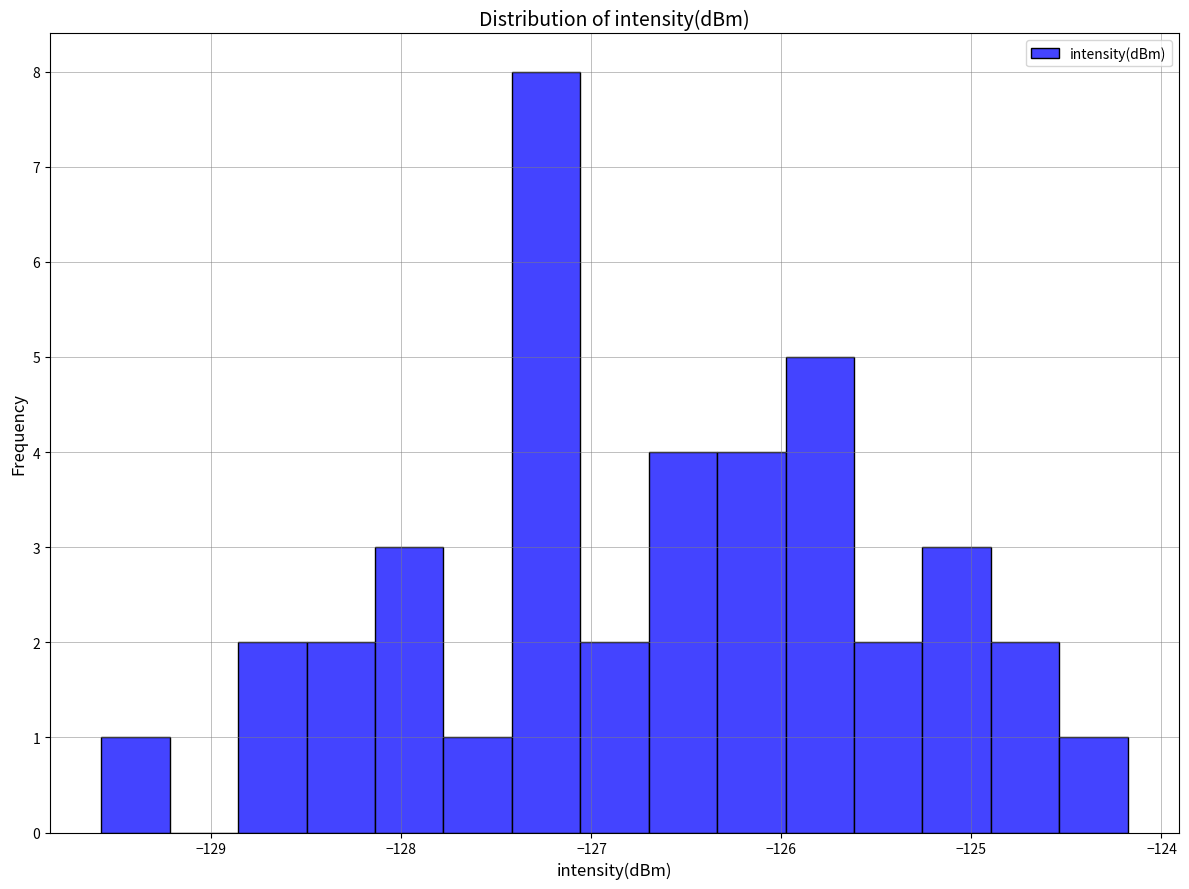

Around what value on the x-axis is the tallest bar? Give the approximate position of its centre, as read against the axis.

-127.2